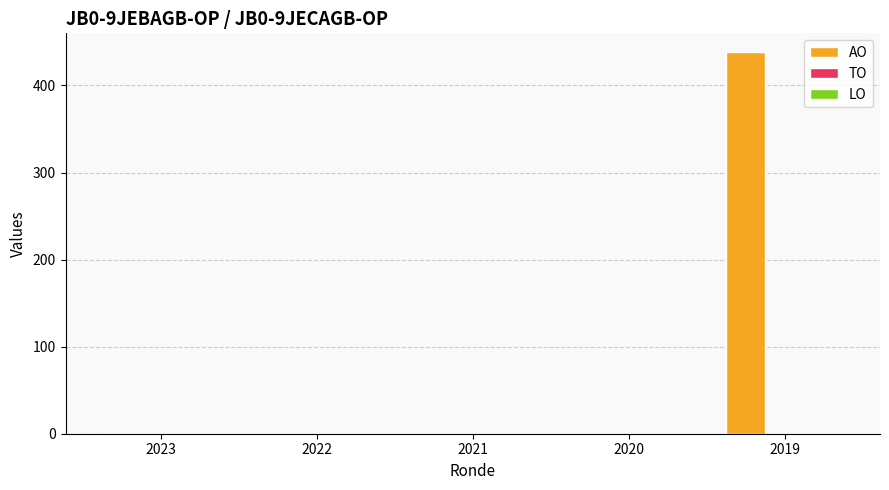

Are the bars horizontal?

No